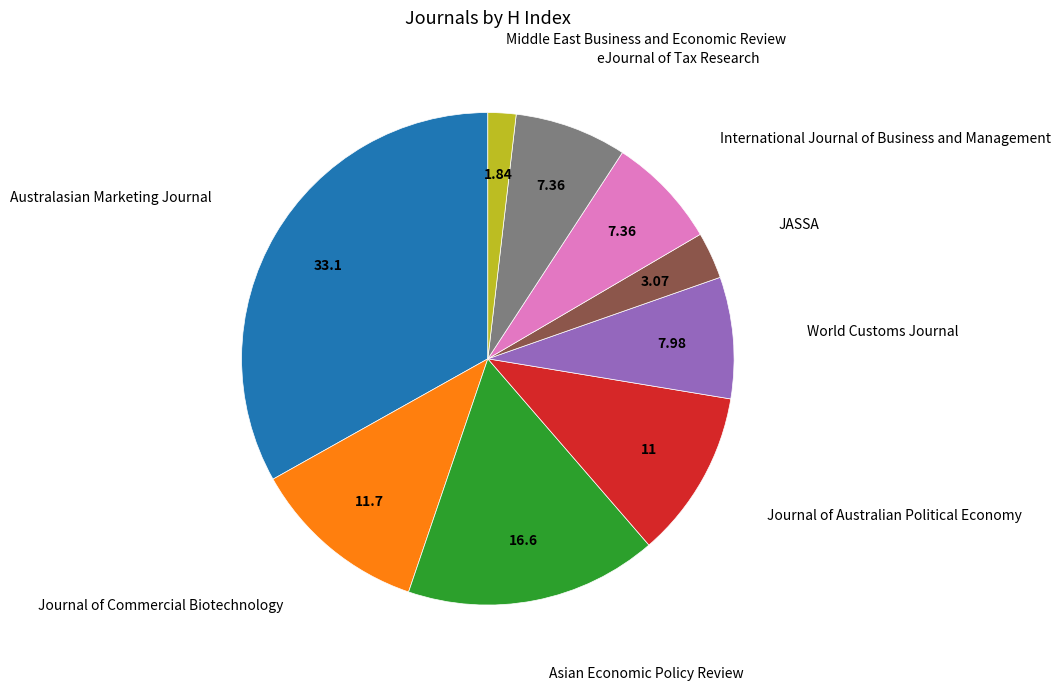

Does any single category account for the majority?

No